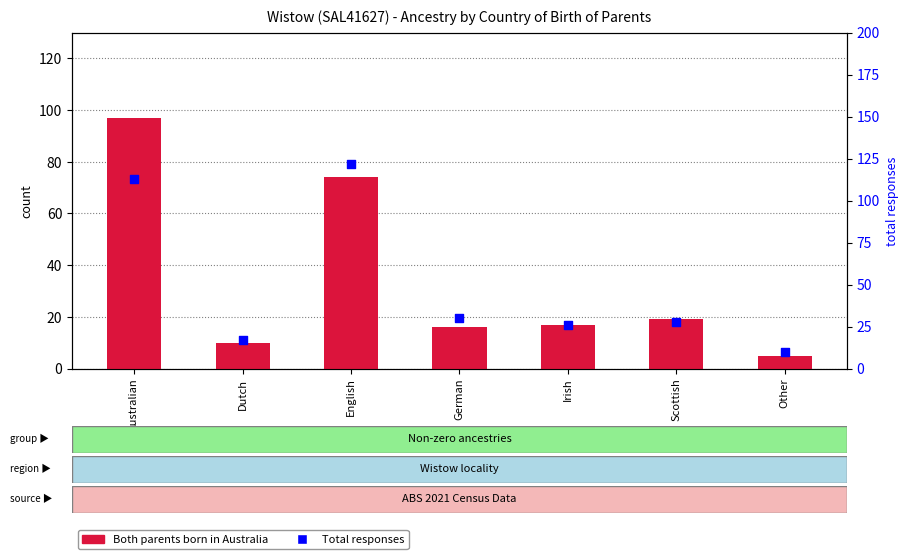

What is the total value across all series at Scottish?

47